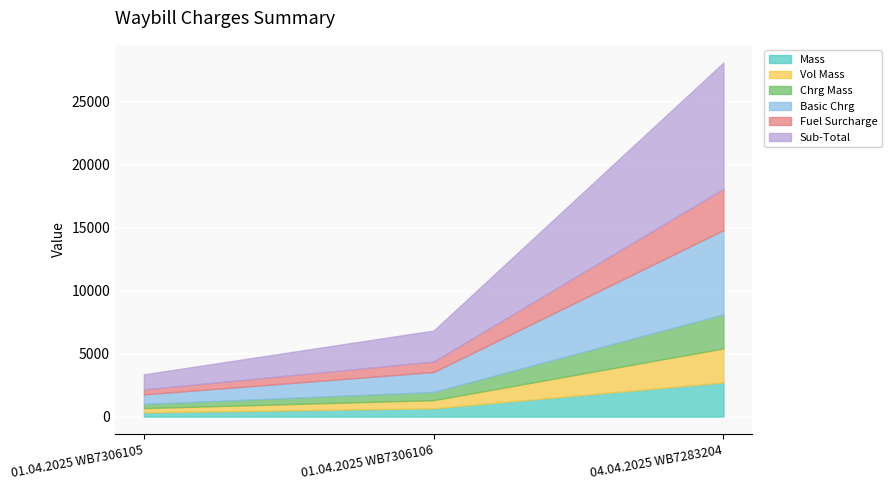

What are all the series names shown in the legend?

Mass, Vol Mass, Chrg Mass, Basic Chrg, Fuel Surcharge, Sub-Total